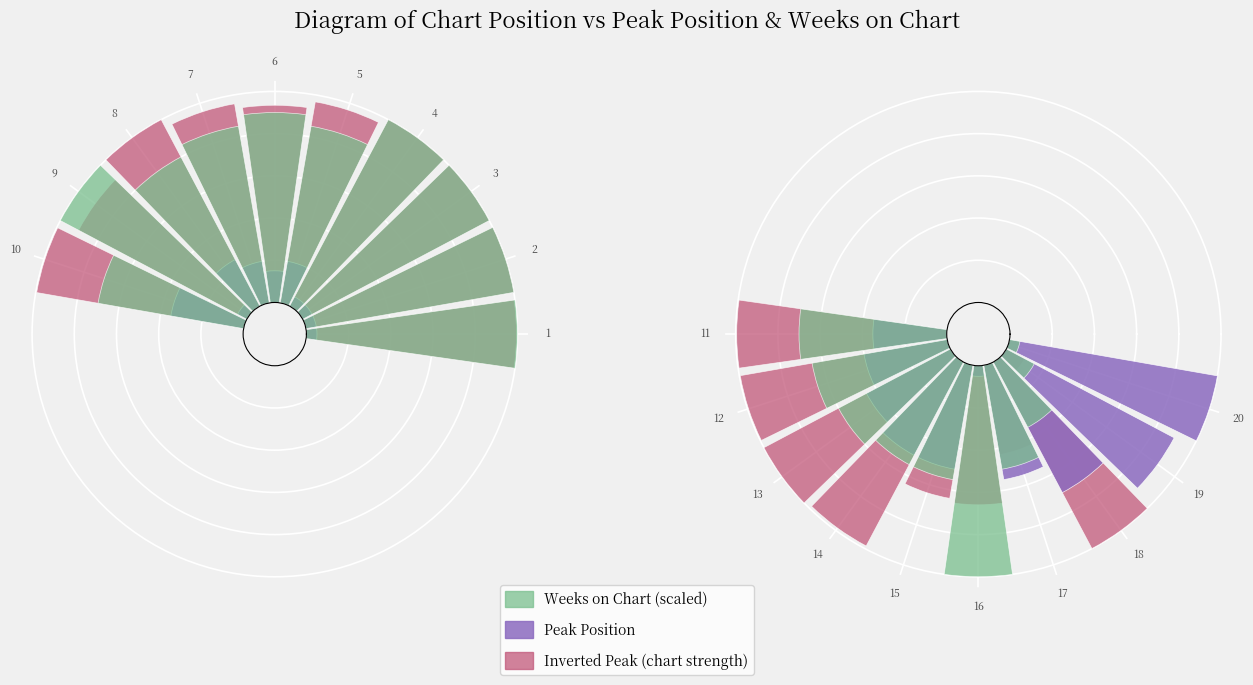

The value of All other metric at 18 is 0.3. True or false?

True